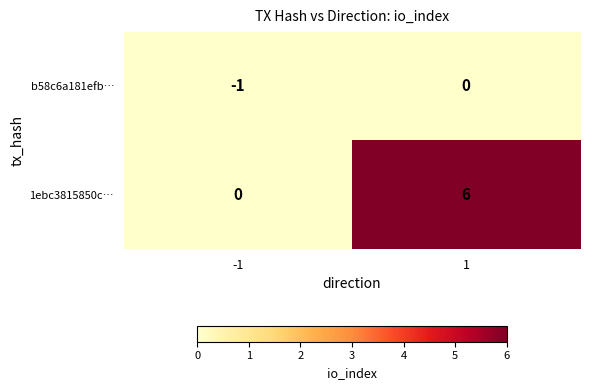

Reading right to left, list all the values displayed in this chart.

b58c6a181efb…: 1=0	-1=-1
1ebc3815850c…: 1=6	-1=0